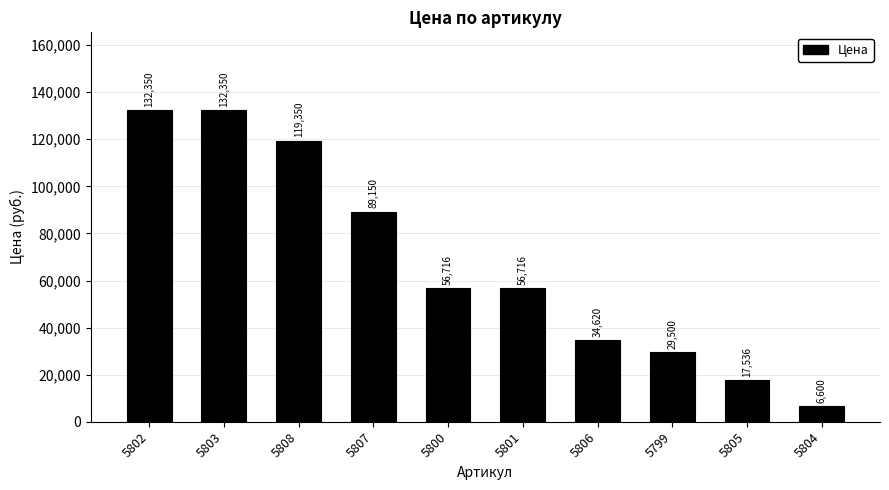

Which label corresponds to the smallest value in the chart?

5804